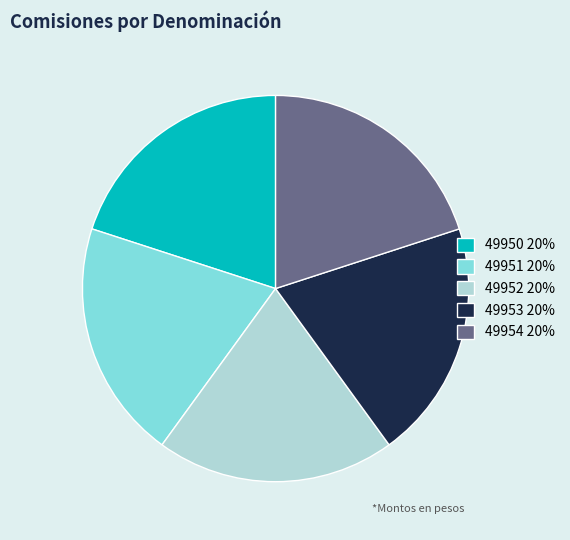

True or false: 49951 accounts for 25% of the total.

False